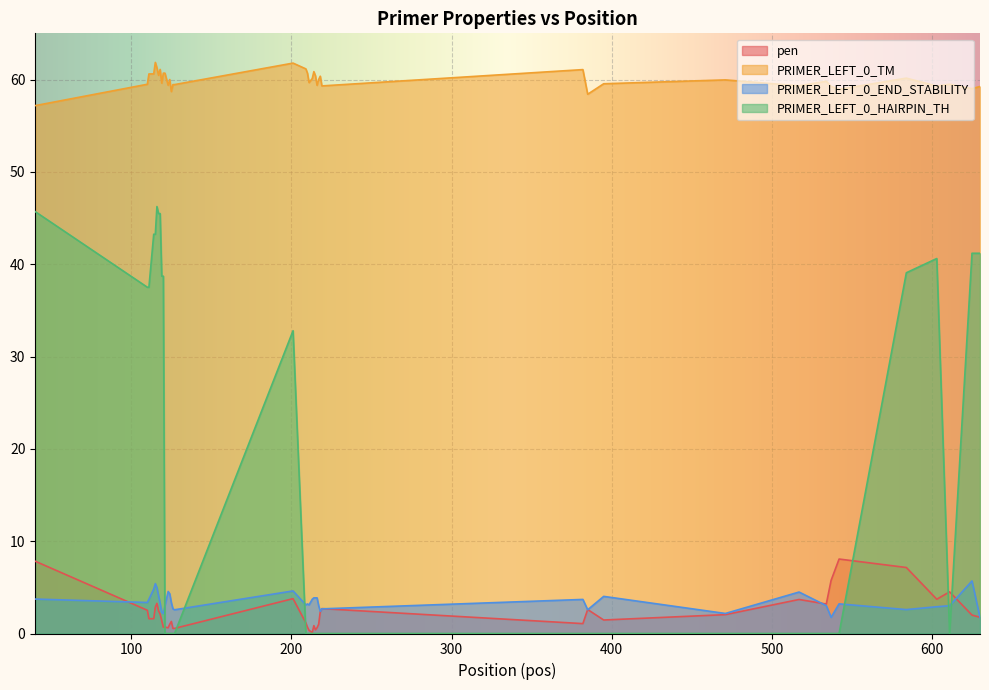

True or false: PRIMER_LEFT_0_HAIRPIN_TH has a value of 0.0 at 17.

True